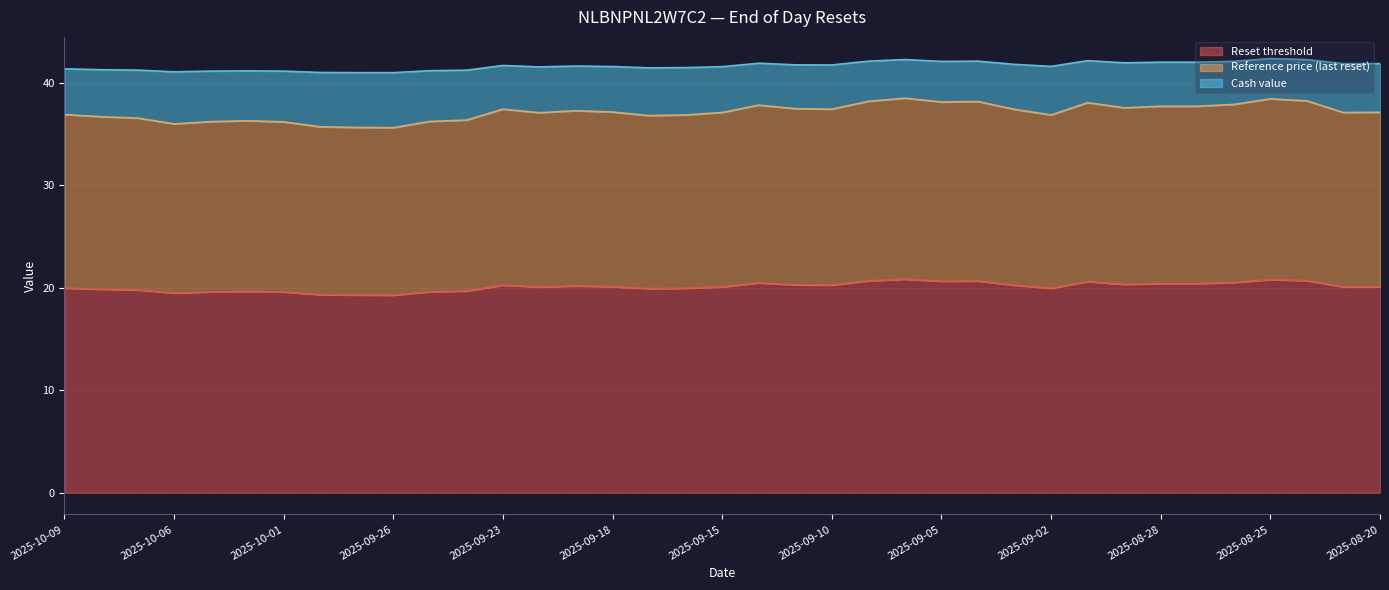

The value of Reset threshold at 2025-08-25 is 35.1. True or false?

False